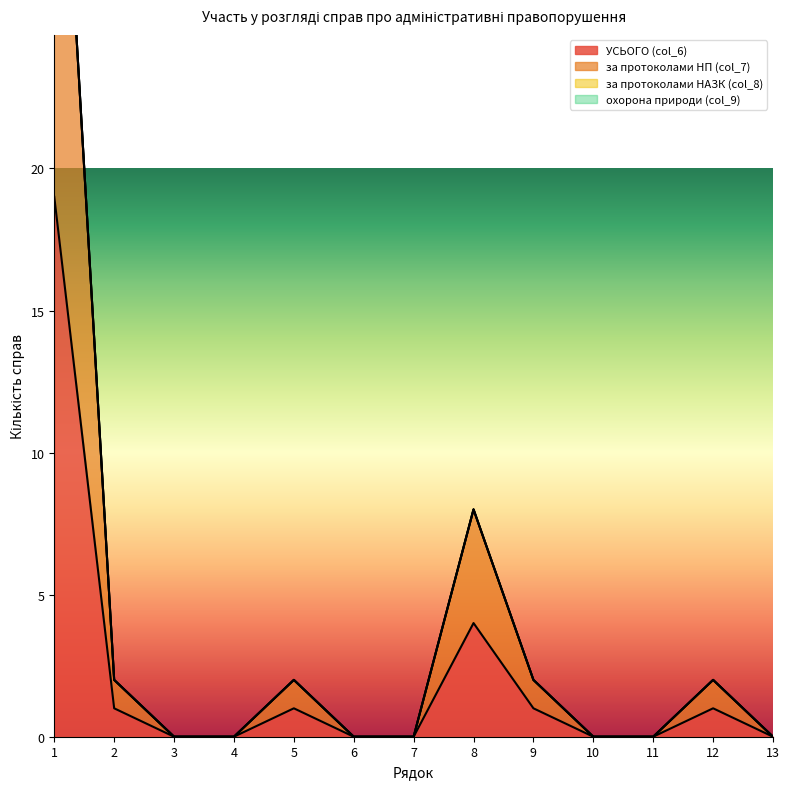

What is the sum of all УСЬОГО (col_6) values?

27